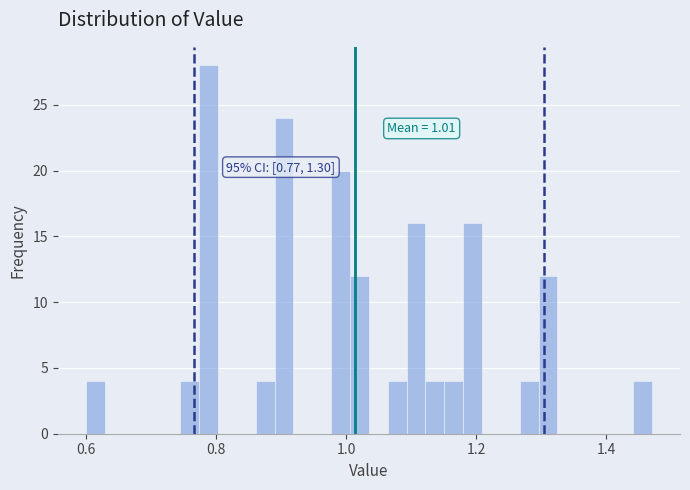

Read against the x-axis, roughly where is the centre of the tallest bar?

0.78